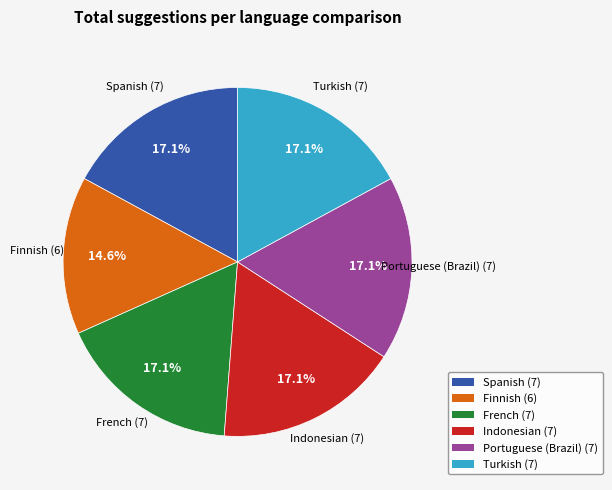

What percentage is the Spanish (7) slice, to the nearest percent?

17%